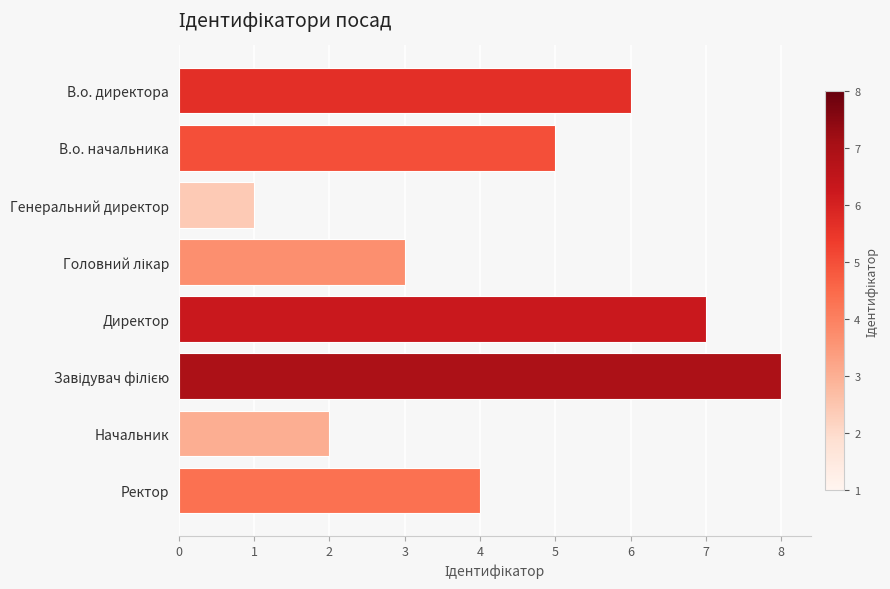

How many data points does each series have?

8